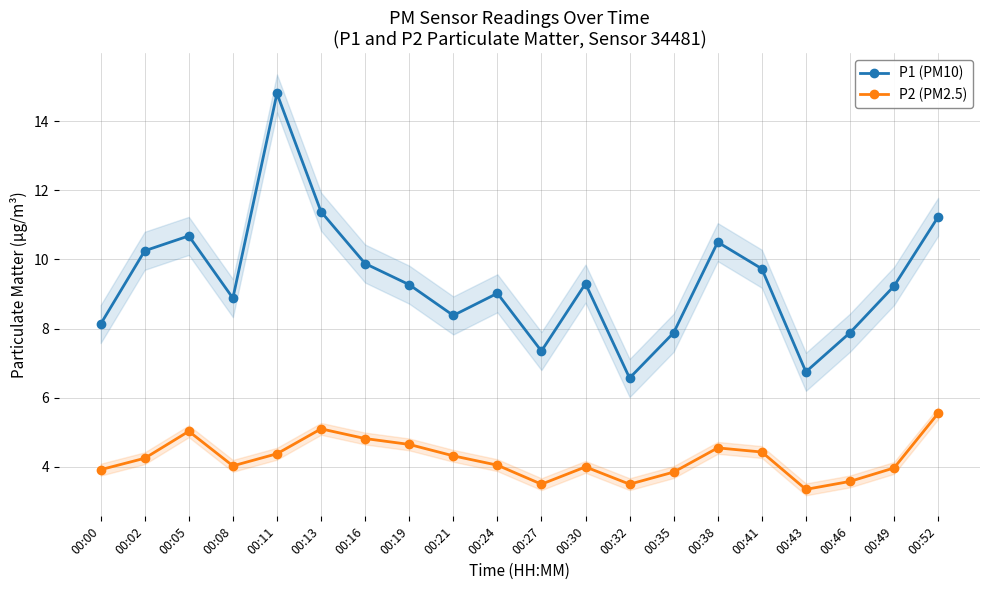

True or false: P1 (PM10) and P2 (PM2.5) cross at least once.

False